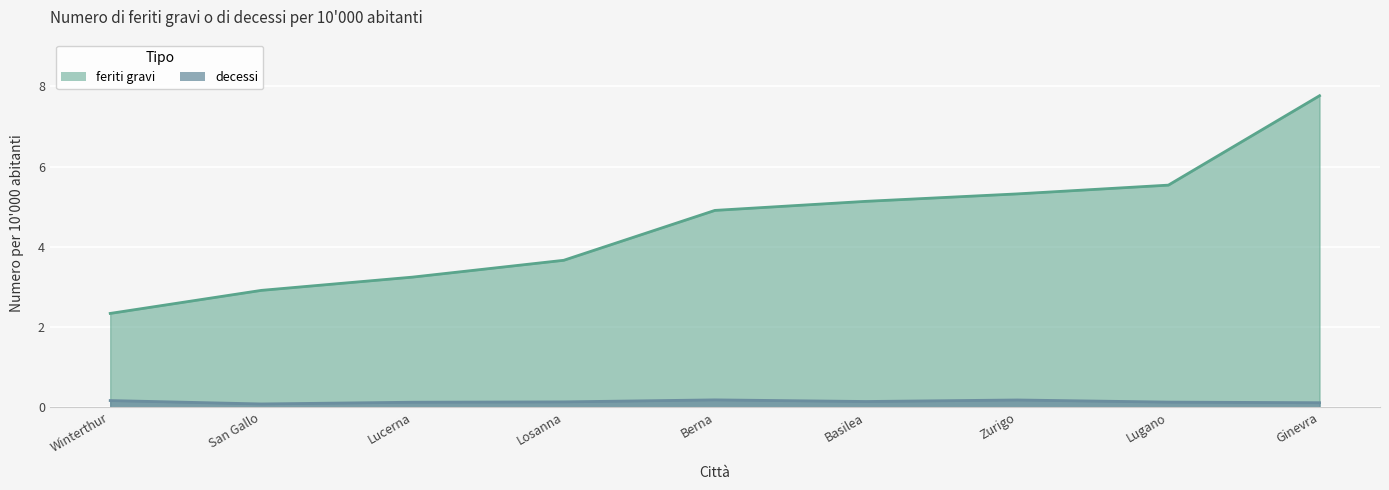

True or false: feriti gravi and decessi cross at least once.

False